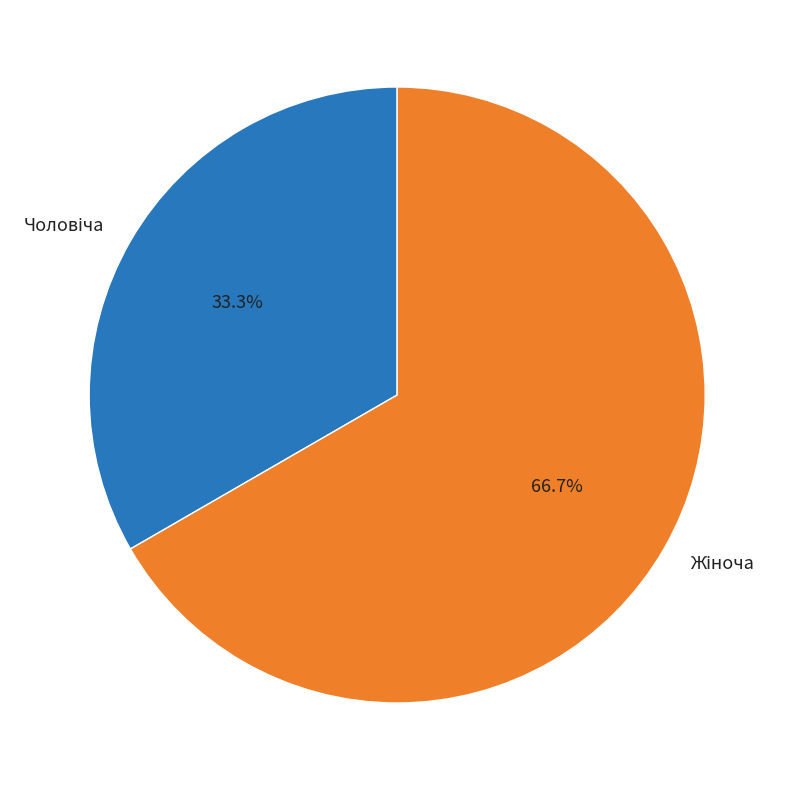

Is there any slice that represents more than half of the pie?

Yes